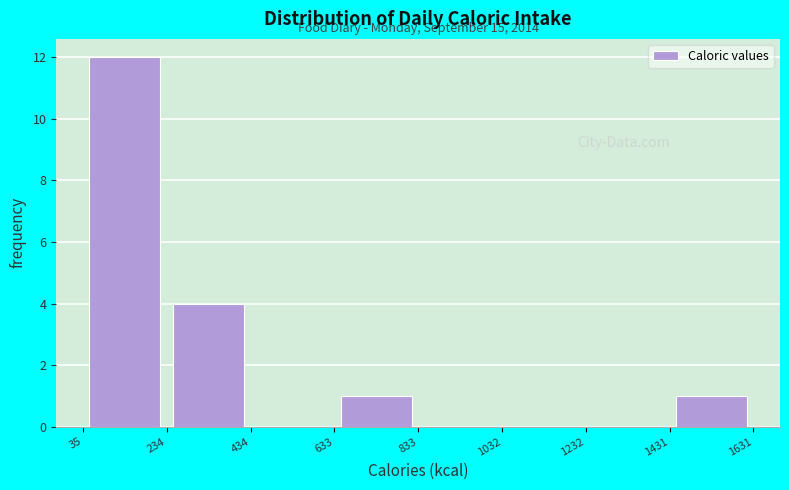

Over which range of the x-axis is the bar tallest?

35 to 234